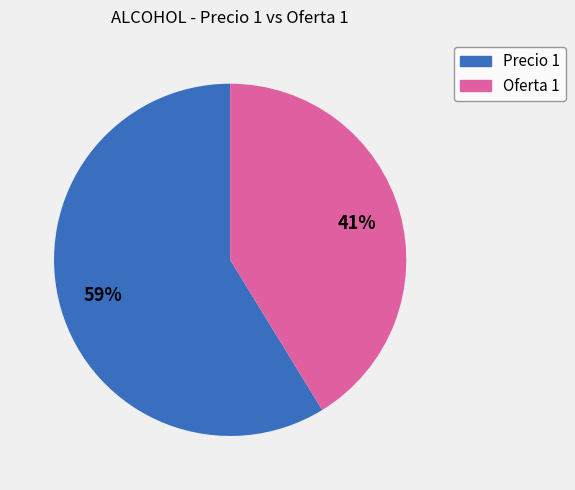

To the nearest percent, what is the average slice percentage?

50%